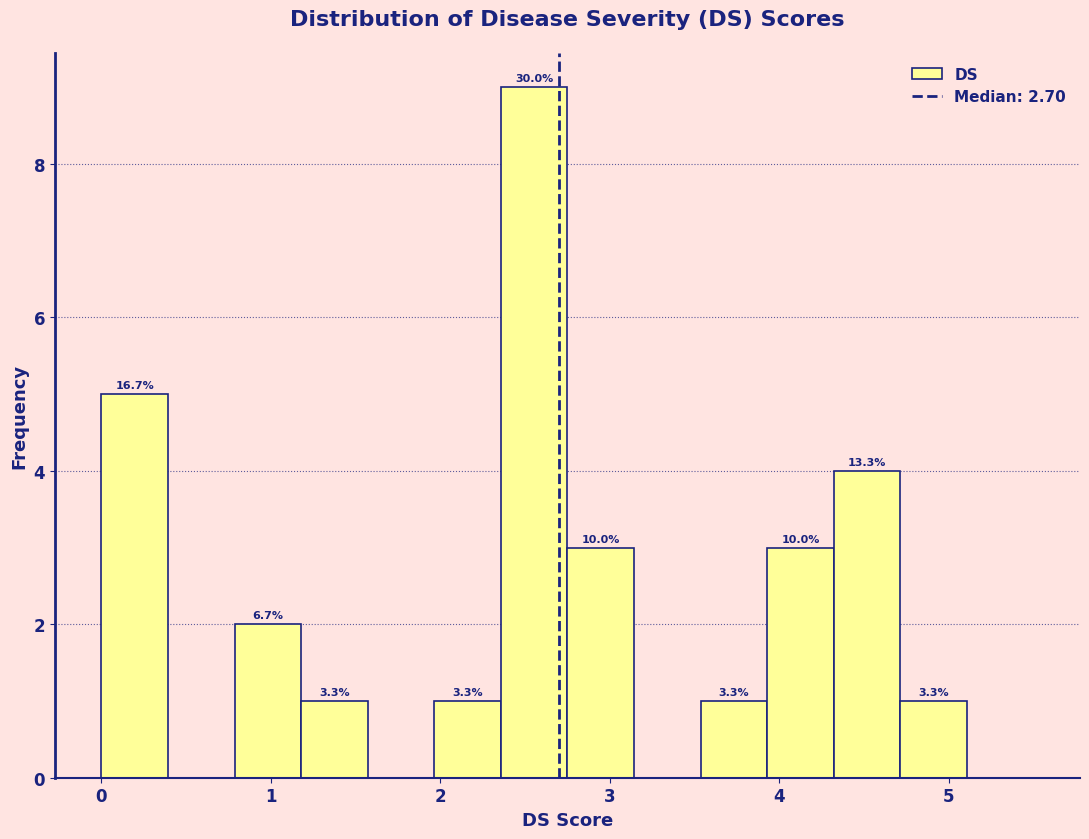

Read against the x-axis, roughly where is the centre of the tallest bar?

2.6